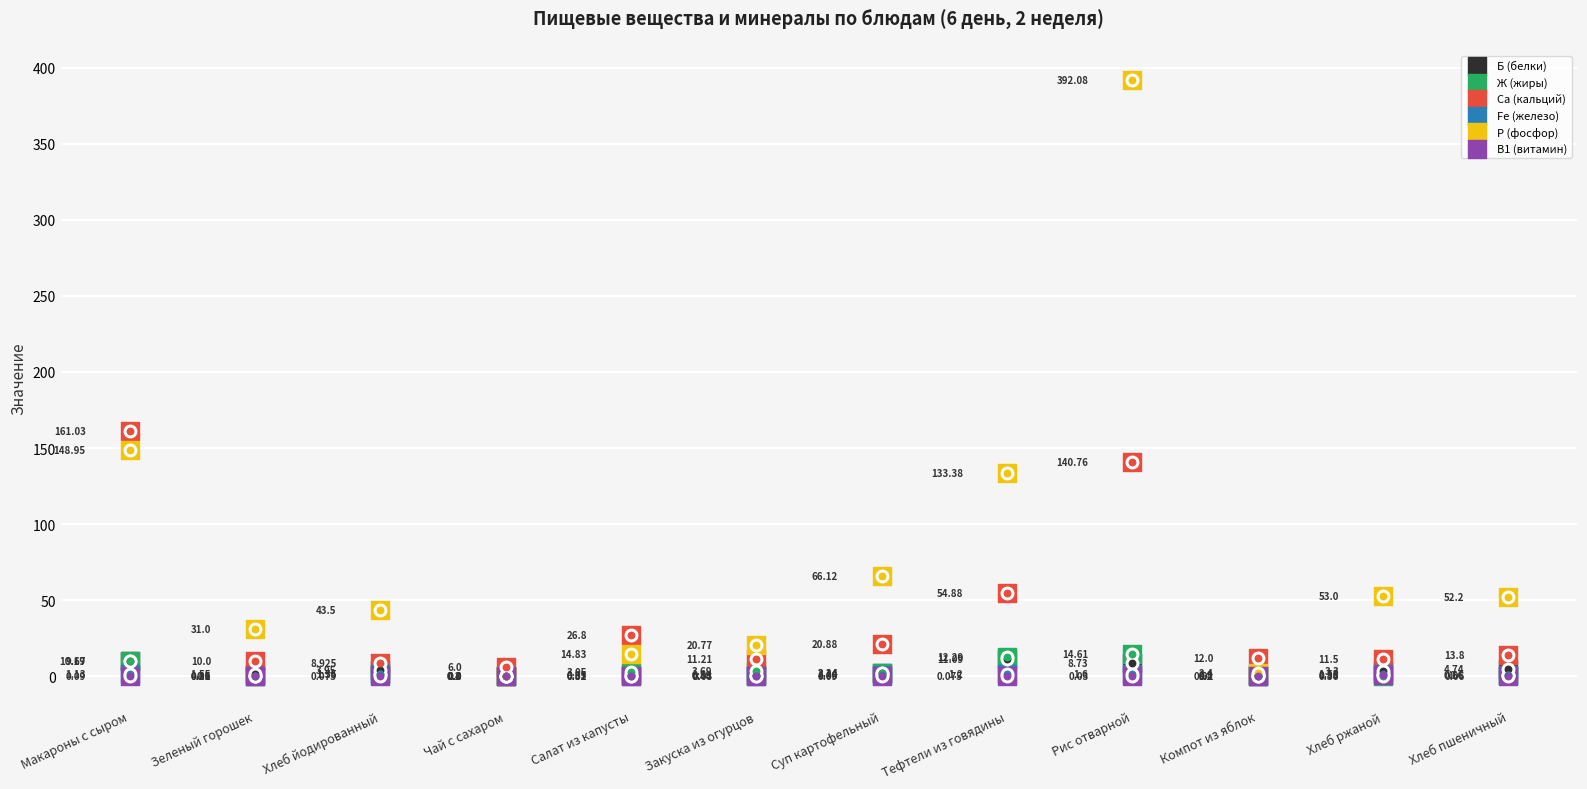

What are all the series names shown in the legend?

Б (белки), Ж (жиры), Са (кальций), Fе (железо), Р (фосфор), В1 (витамин)